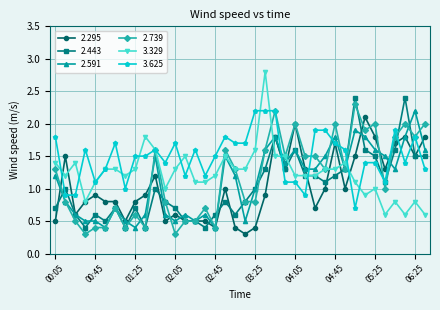

Which series has the largest total across all categories?

3.625